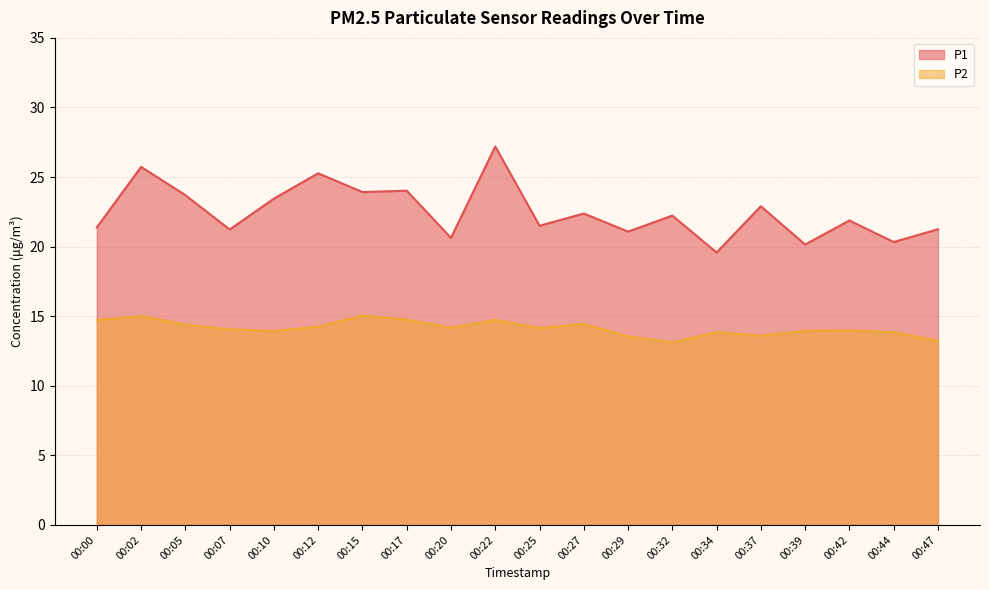

Where is P1 nearest to the value 23?

00:37